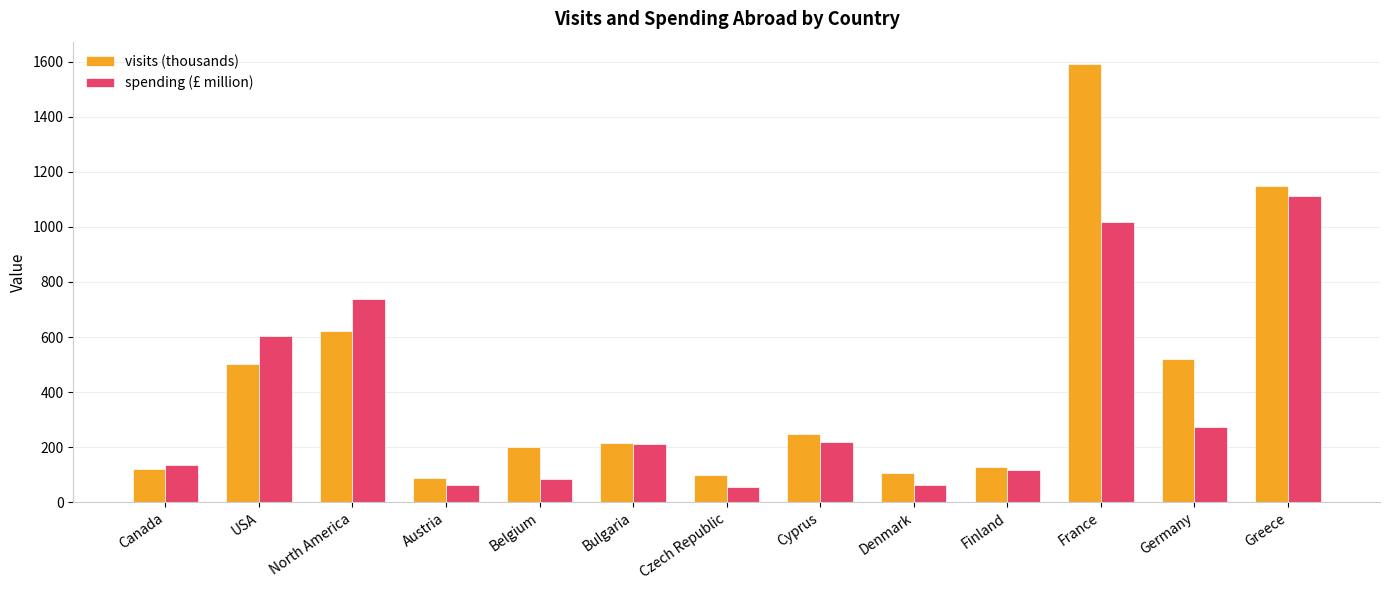

Which series has the largest range (max minus min)?

visits (thousands)